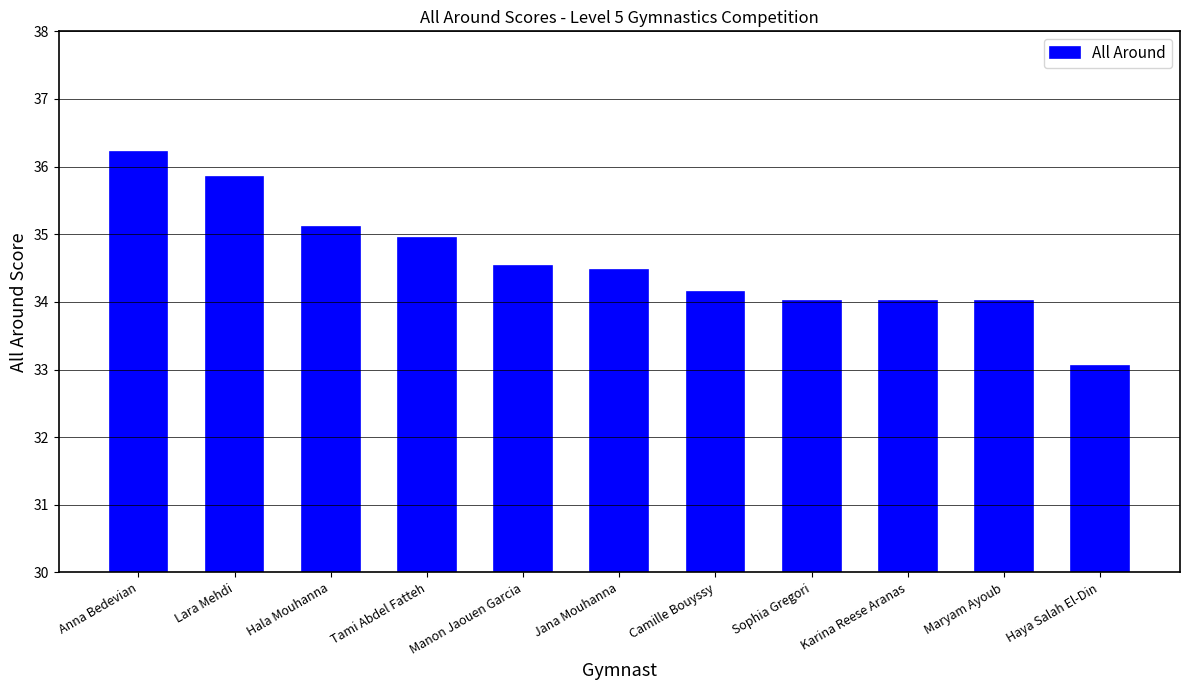

What is the maximum value shown in the chart?

36.2